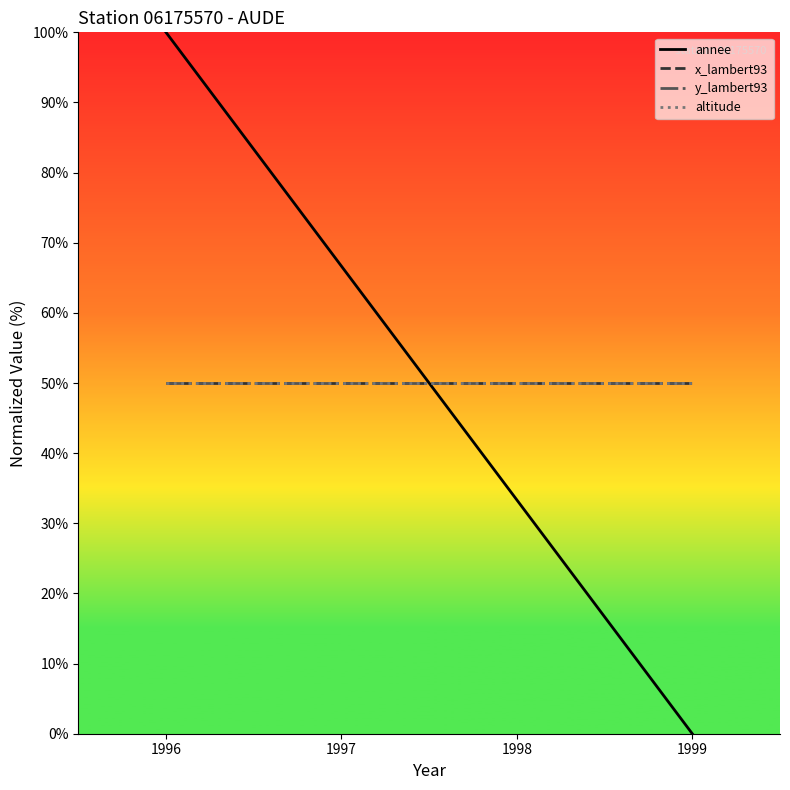

Is the value of x_lambert93 at 1999 greater than the value of annee at 1997?

No